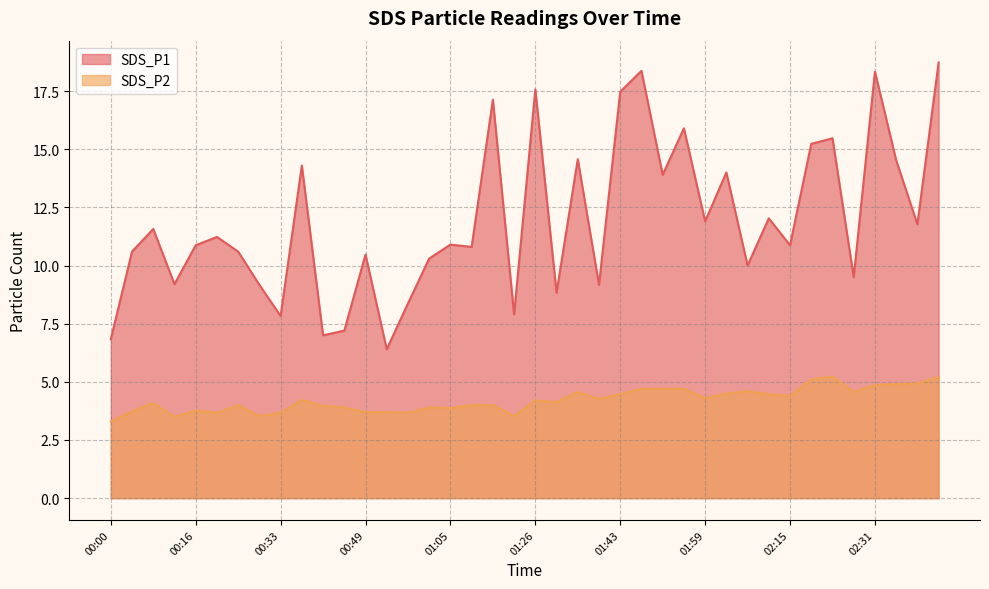

True or false: SDS_P1 has more than 2 interior local peaks.

True